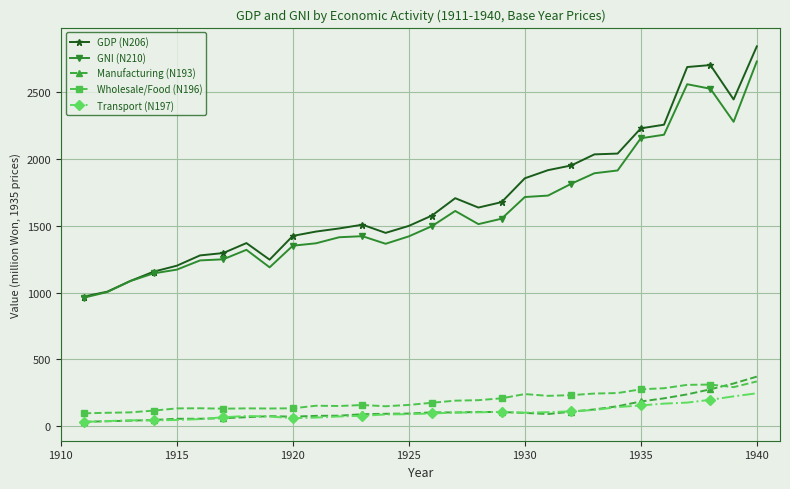

What is the difference between the maximum and minimum values in the Manufacturing (N193) series?

337.9